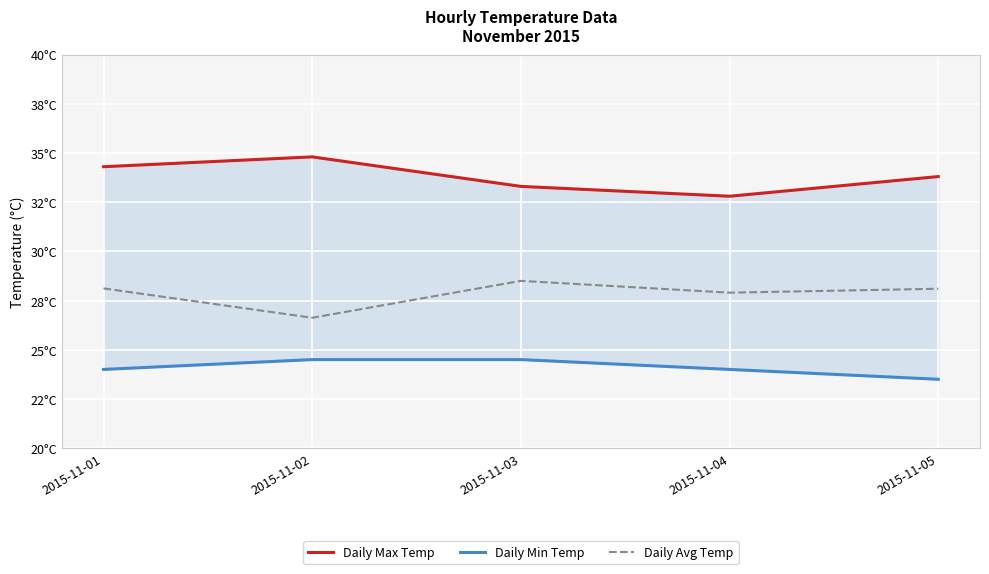

What is the value of the Daily Max Temp point at the 3rd from the left?

33.3